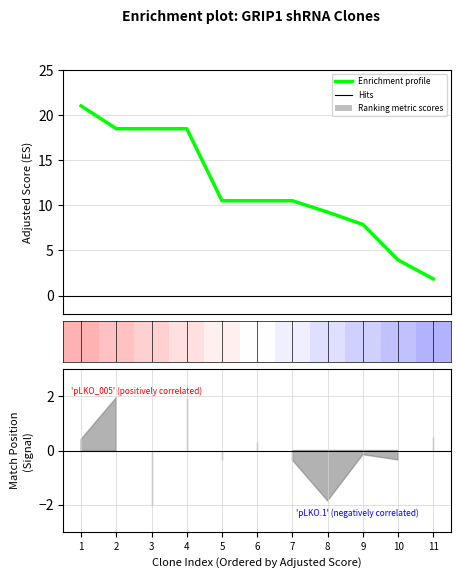

Which category has the highest value across all series?

1